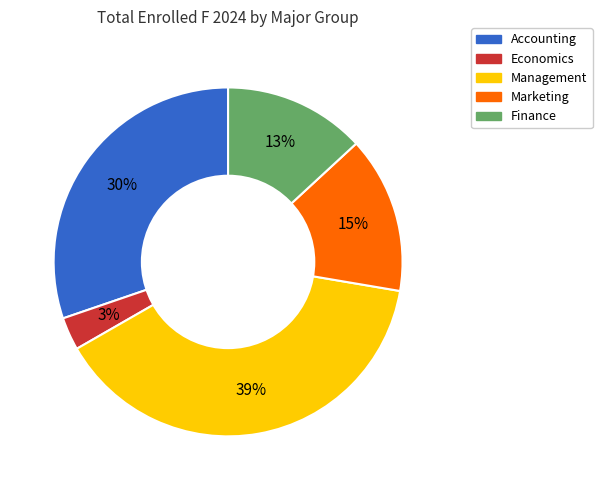

To the nearest percent, what is the combined percentage of Marketing and Economics?

18%